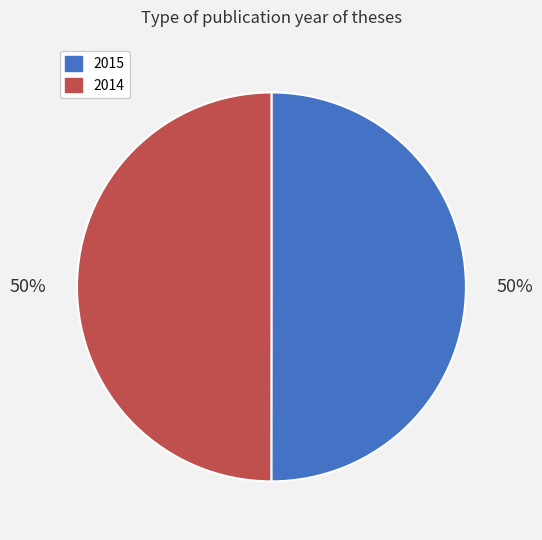

How many segments does this pie chart have?

2